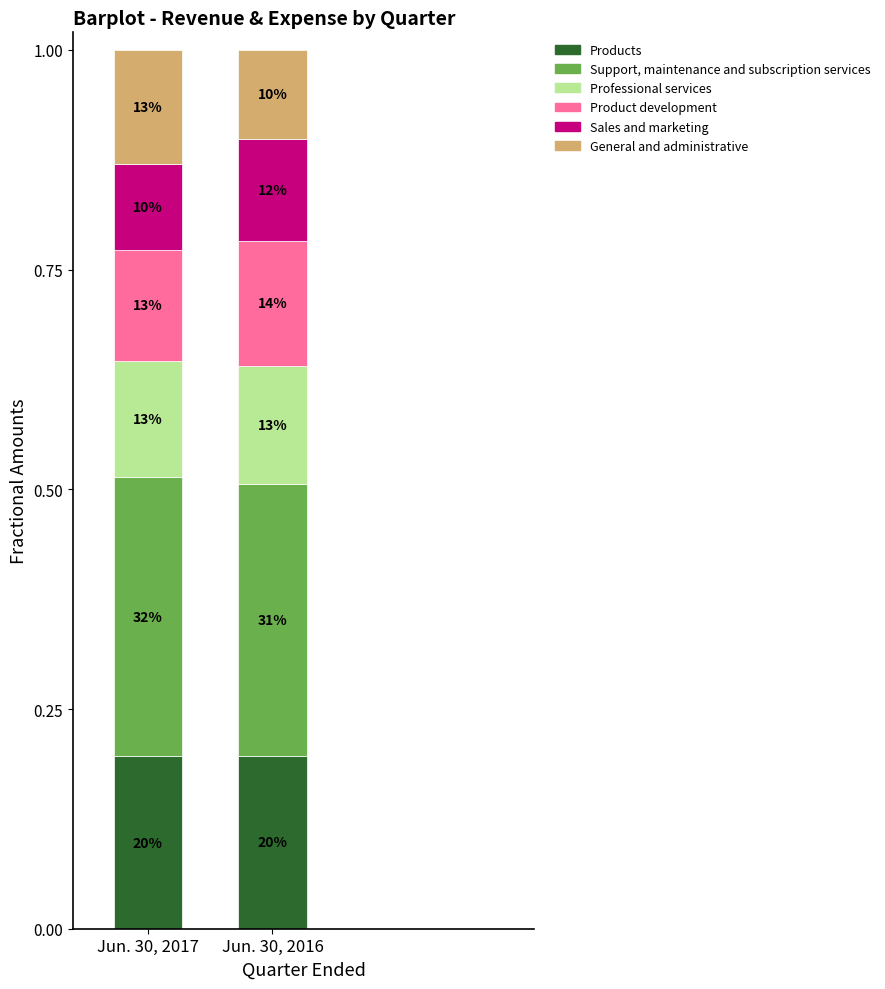

Which series has the largest range (max minus min)?

General and administrative